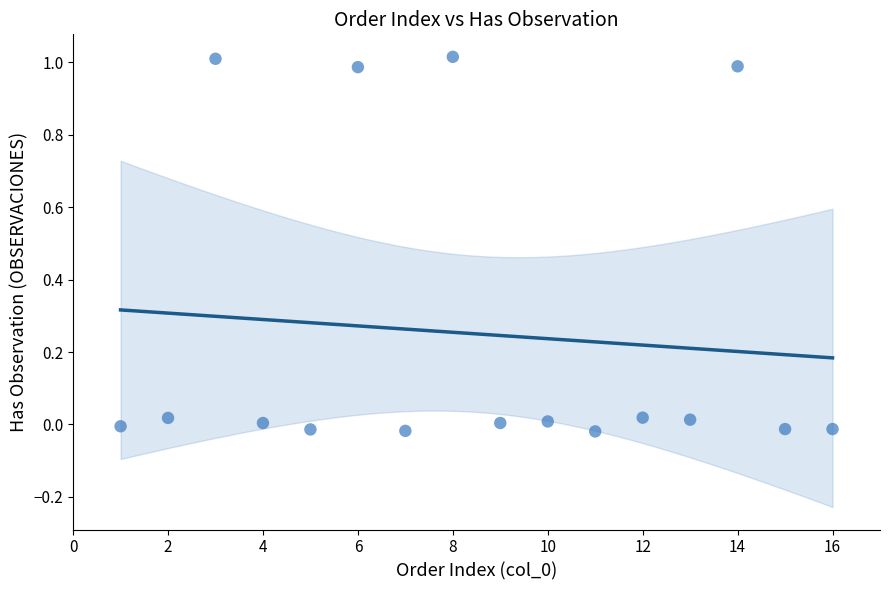

What is the range of X values (max minus min)?

15.0